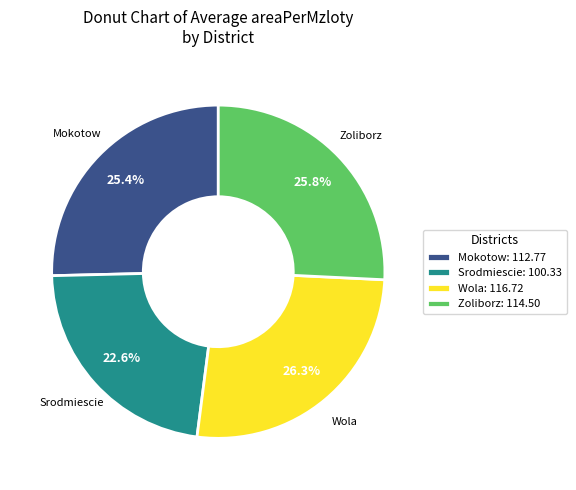

Is there a majority slice in this chart?

No